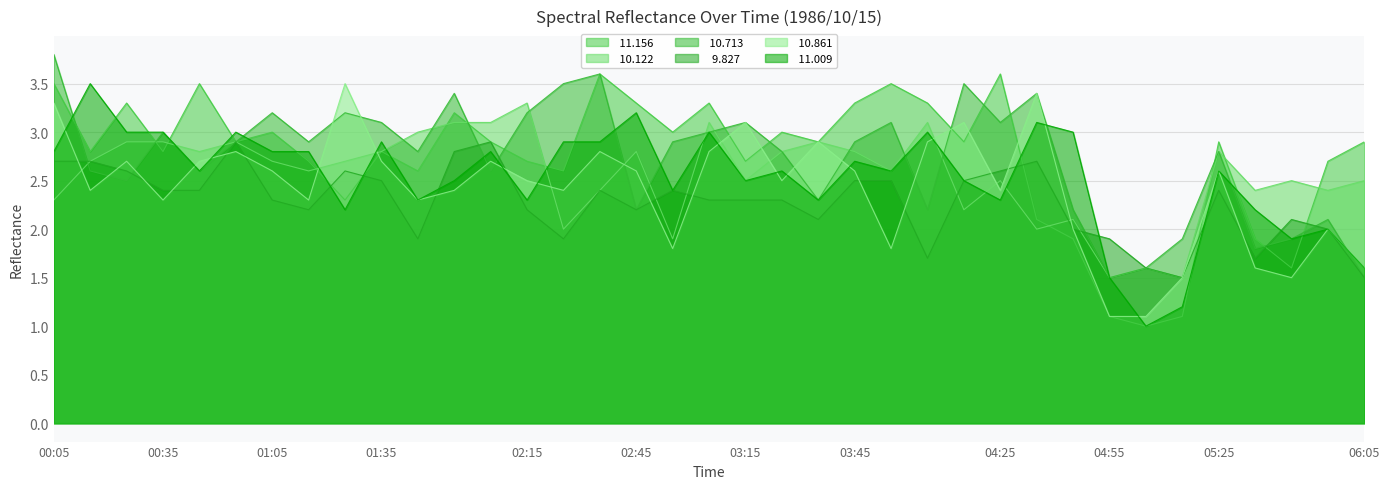

Where is  11.156 nearest to the value 2?

04:35